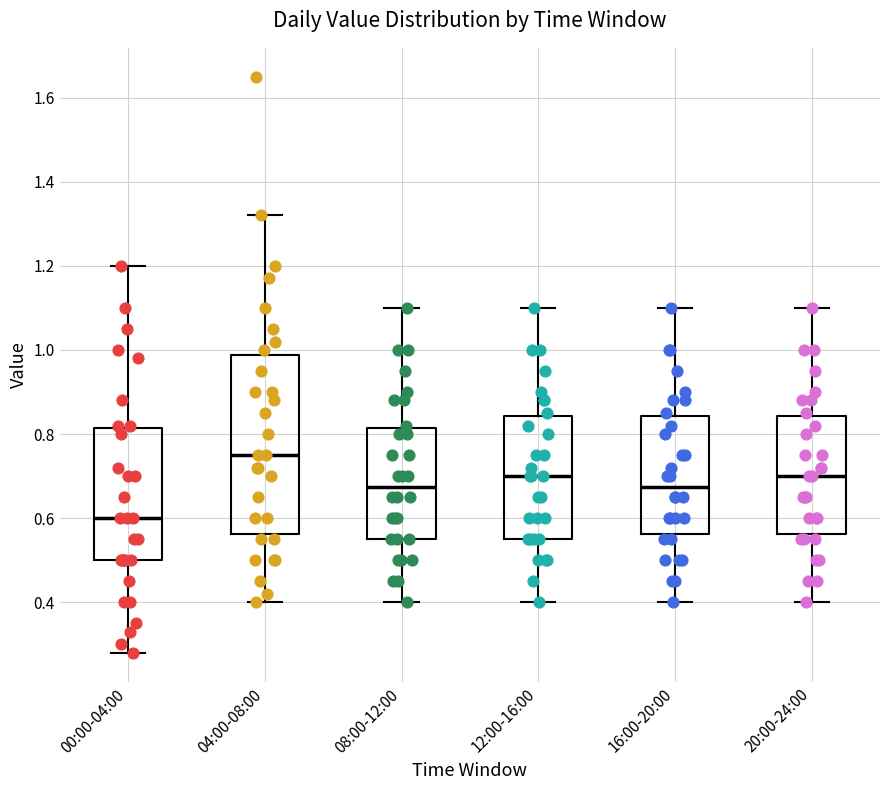

Which box has the highest median line?

04:00-08:00